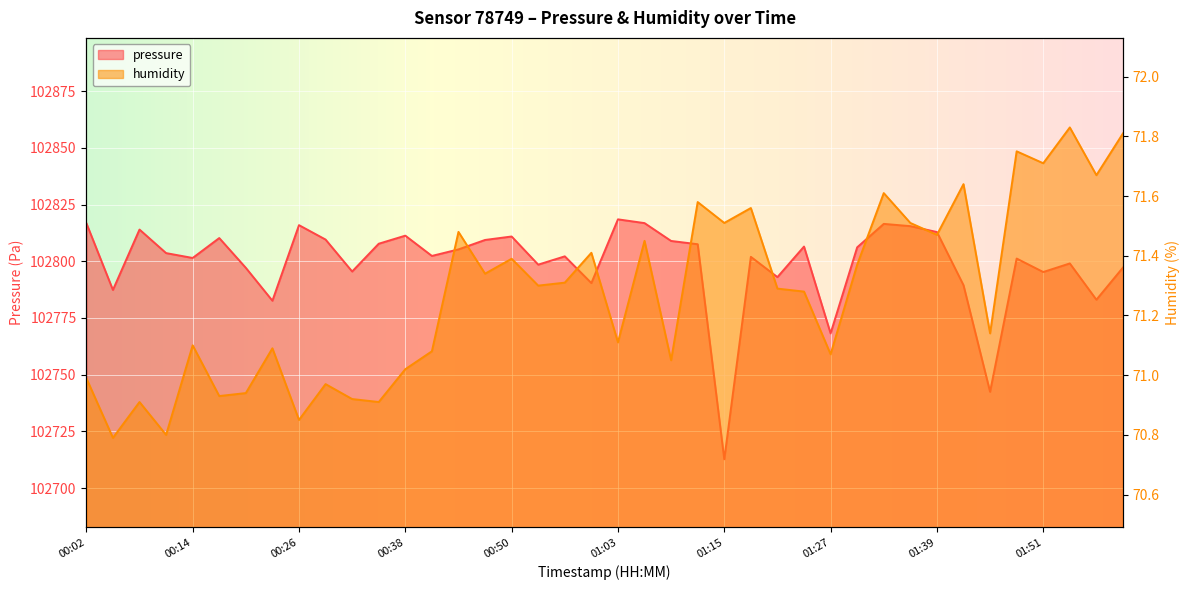

What position from the right is 01:45?

6